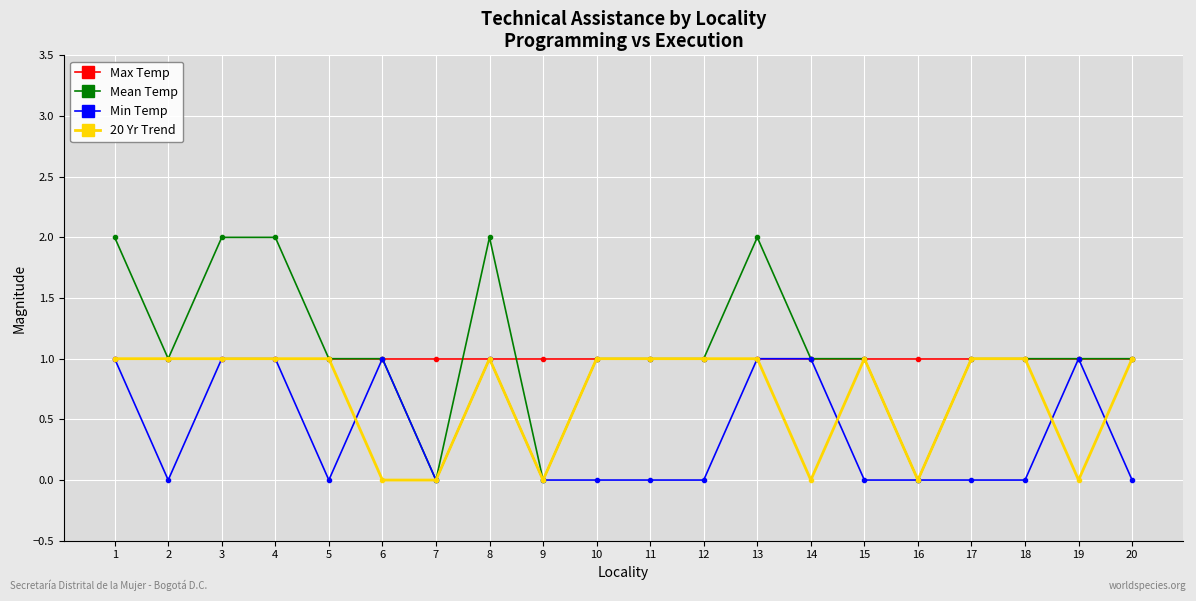

Reading left to right, extract all data points from this chart.

Max Temp: 1	1	1	1	1	1	1	1	1	1	1	1	1	1	1	1	1	1	1	1
Mean Temp: 2	1	2	2	1	1	0	2	0	1	1	1	2	1	1	0	1	1	1	1
Min Temp: 1	0	1	1	0	1	0	1	0	0	0	0	1	1	0	0	0	0	1	0
20 Yr Trend: 1	1	1	1	1	0	0	1	0	1	1	1	1	0	1	0	1	1	0	1